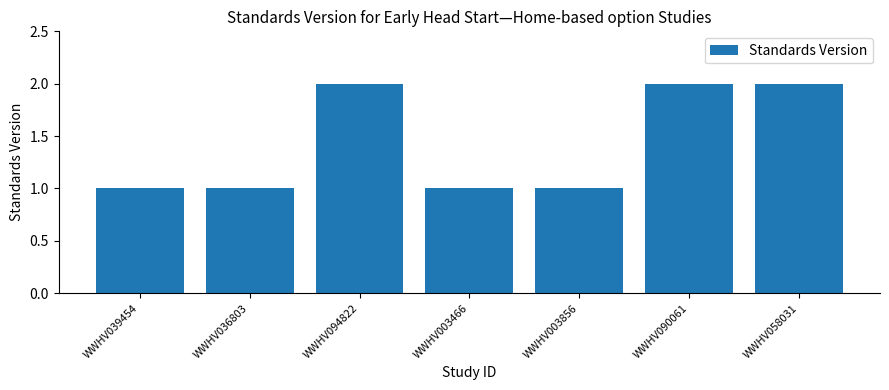

How many values are between 1 and 2?

7